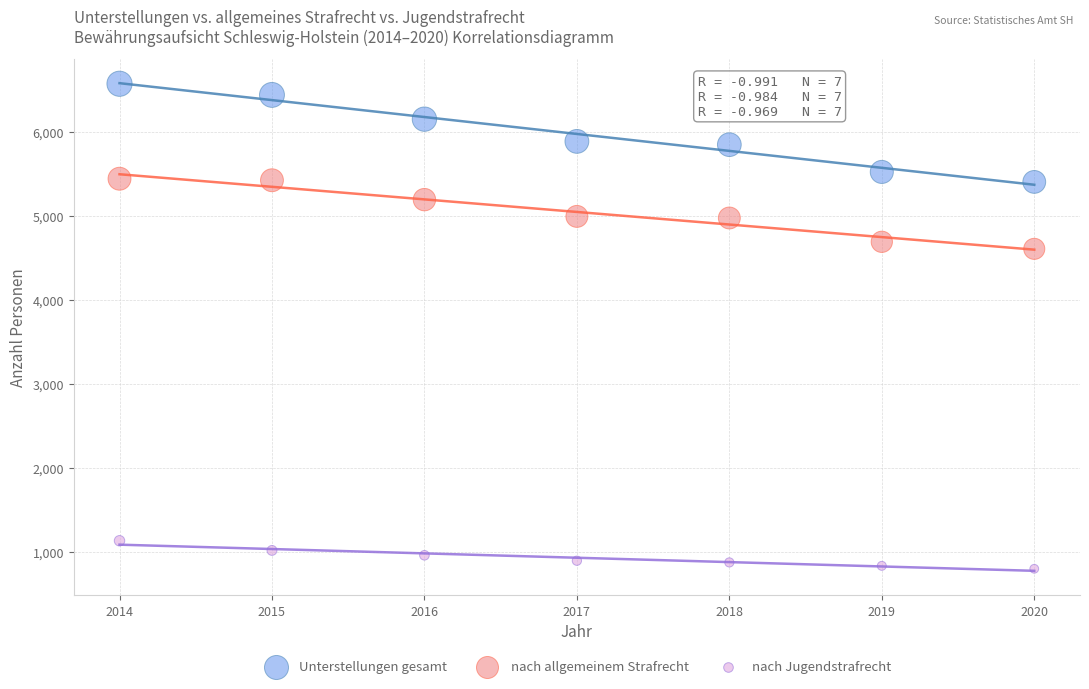

Which series contains the lowest Y value?

nach Jugendstrafrecht